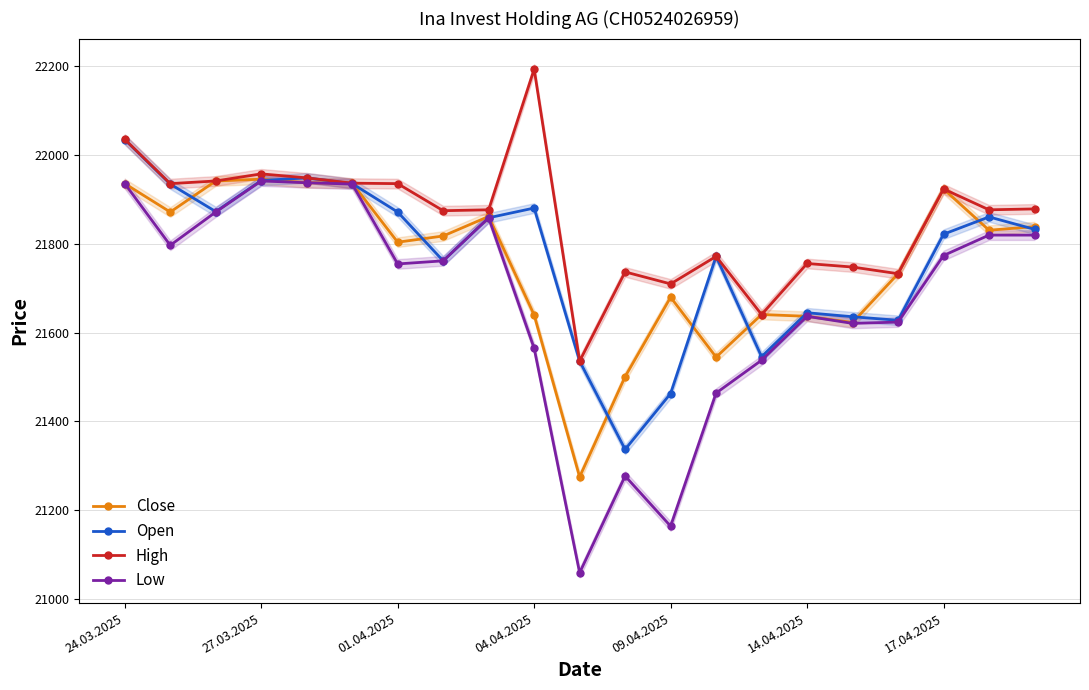

What is the minimum value for Low?

21059